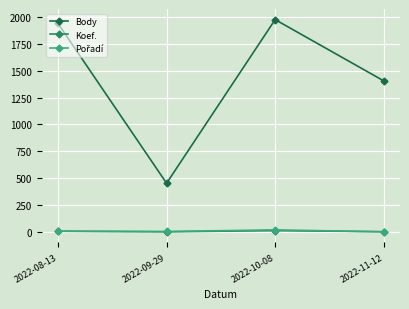

What is the lowest value of the Body series?

453